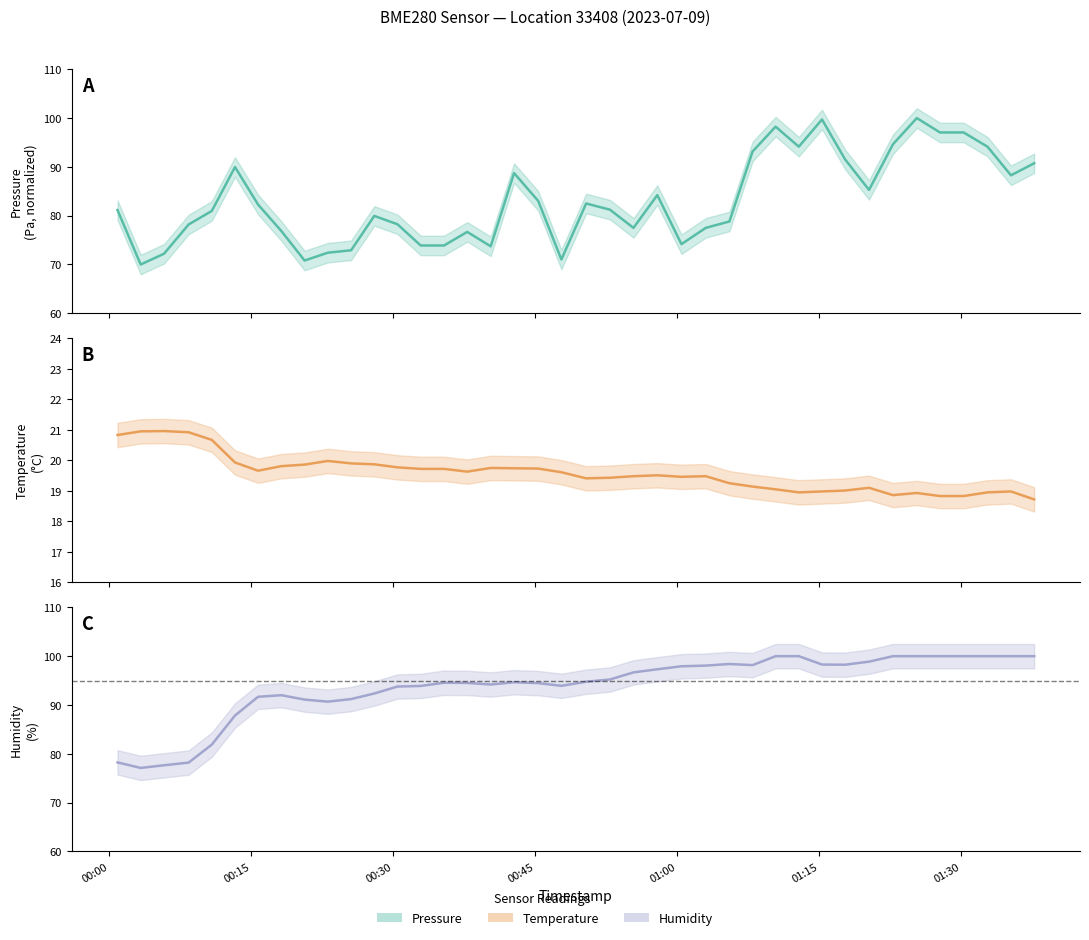

Which series has the largest range (max minus min)?

pressure